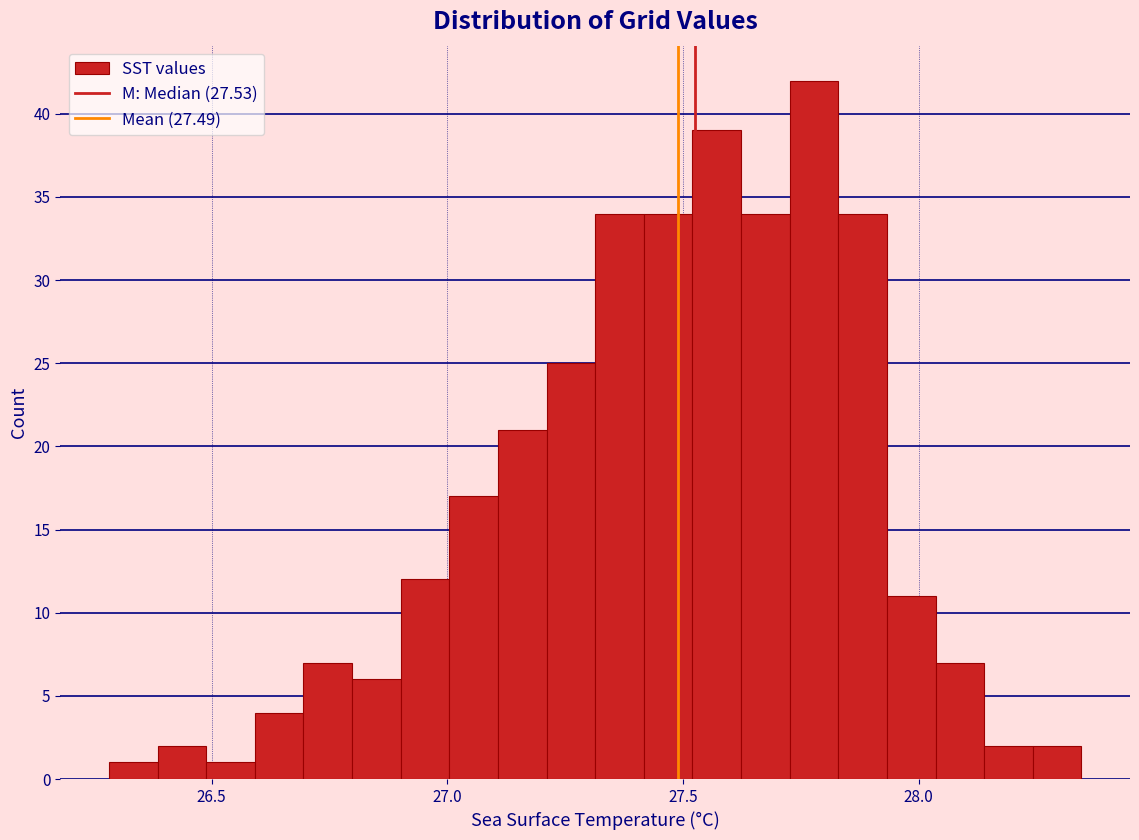

Read against the x-axis, roughly where is the centre of the tallest bar?

27.80